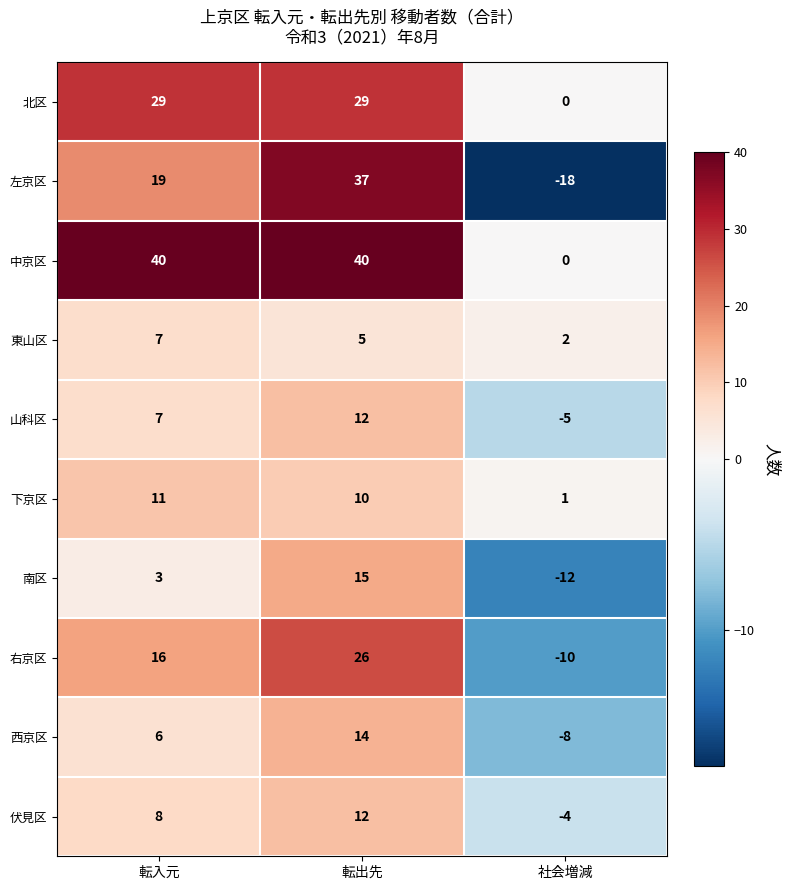

Which series has the largest total across all categories?

中京区